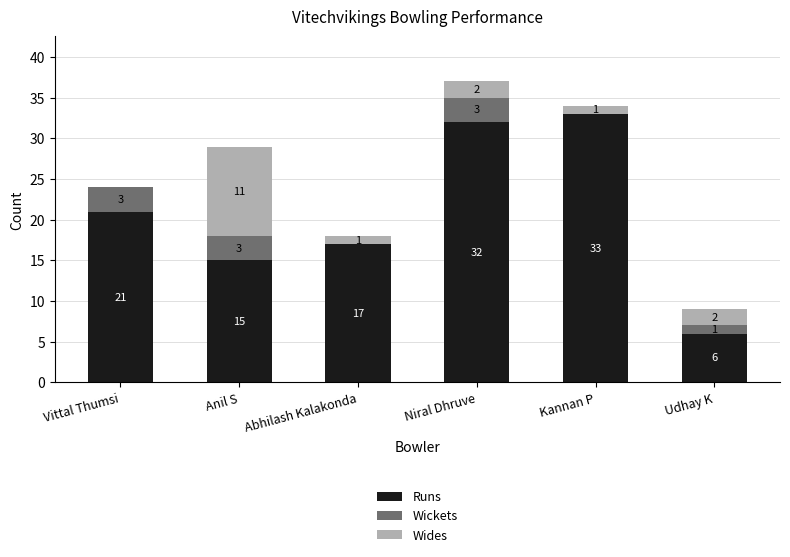

At which category is the sum across all series the highest?

Niral Dhruve